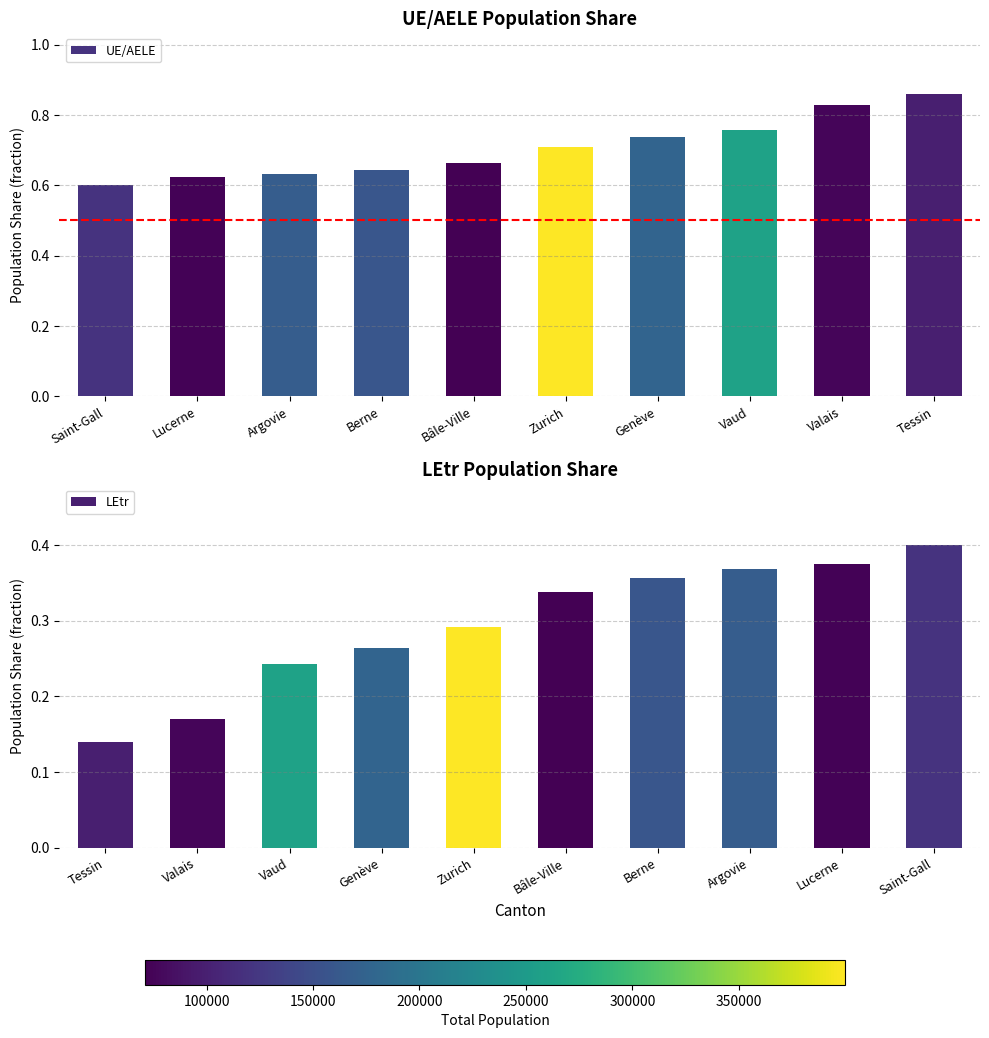

Which category has the highest value in the UE/AELE series?

Tessin